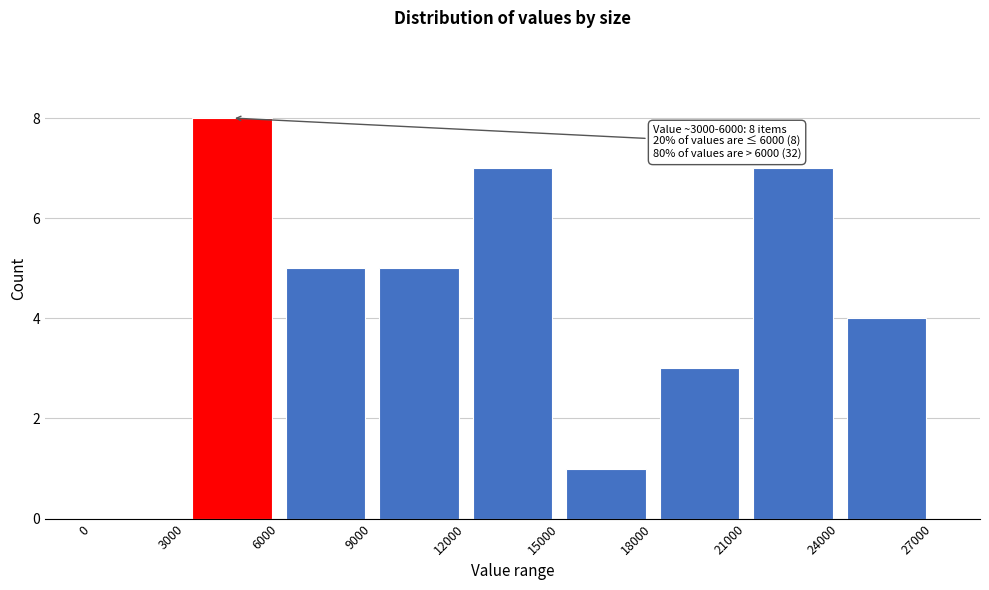

Which range on the x-axis has the tallest bar?

3000 to 6000